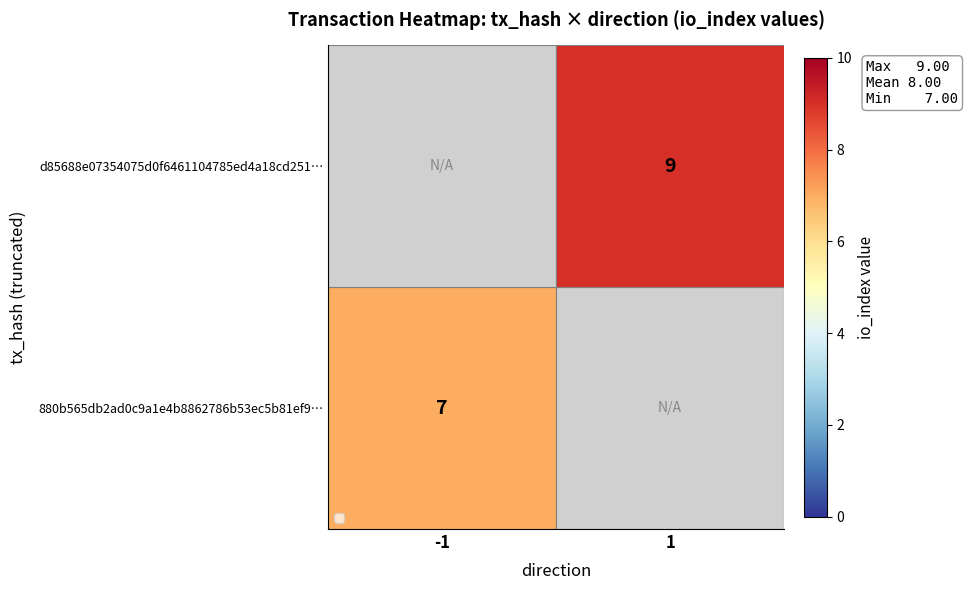

The d85688e07354075d0f6461104785ed4a18cd251… series shows 15 at 1. True or false?

False